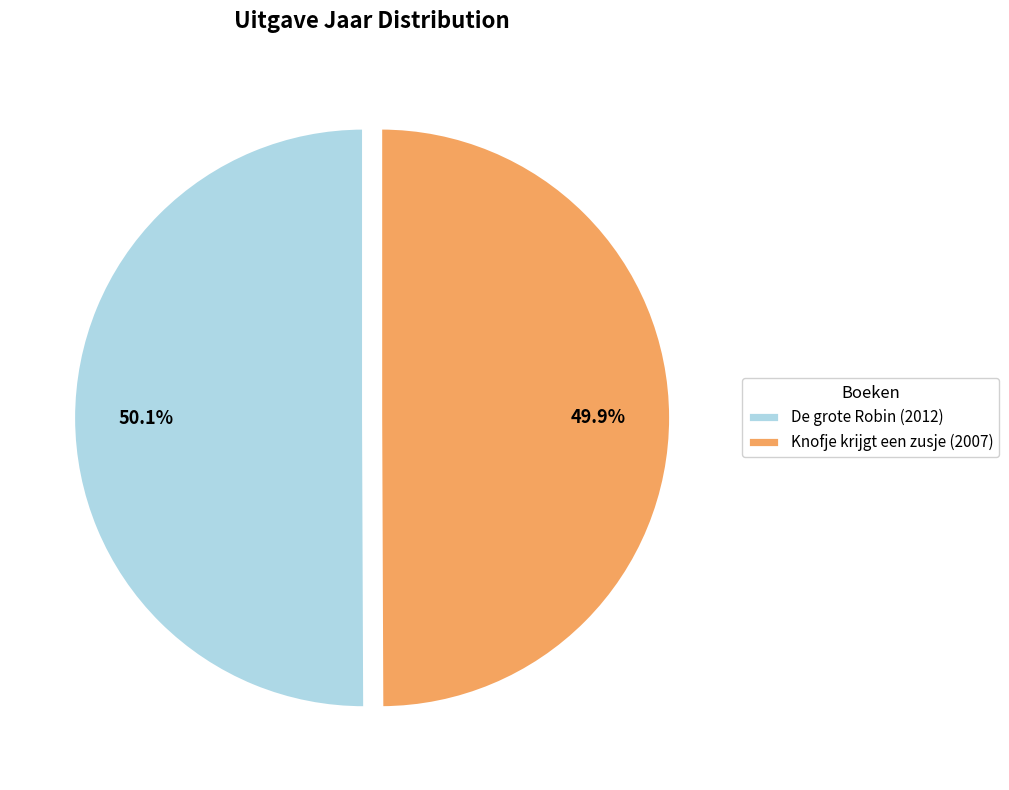

Is there any slice that represents more than half of the pie?

Yes